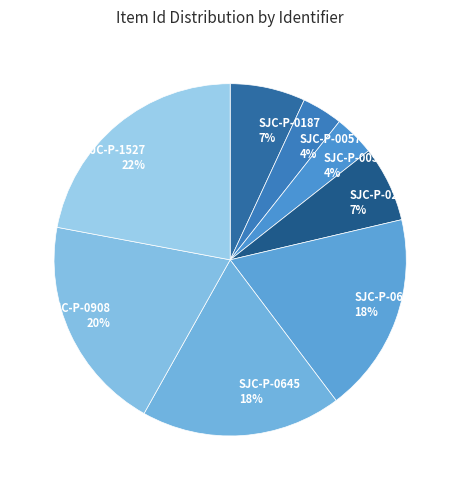

How many segments does this pie chart have?

8